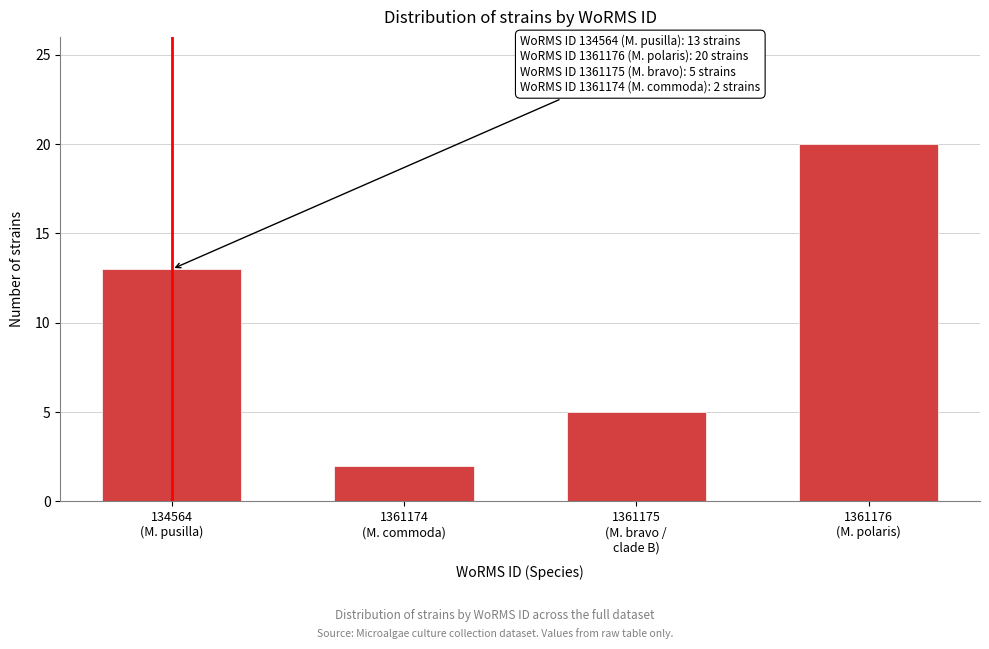

Reading left to right, what are all the values shown in this chart?

13	2	5	20